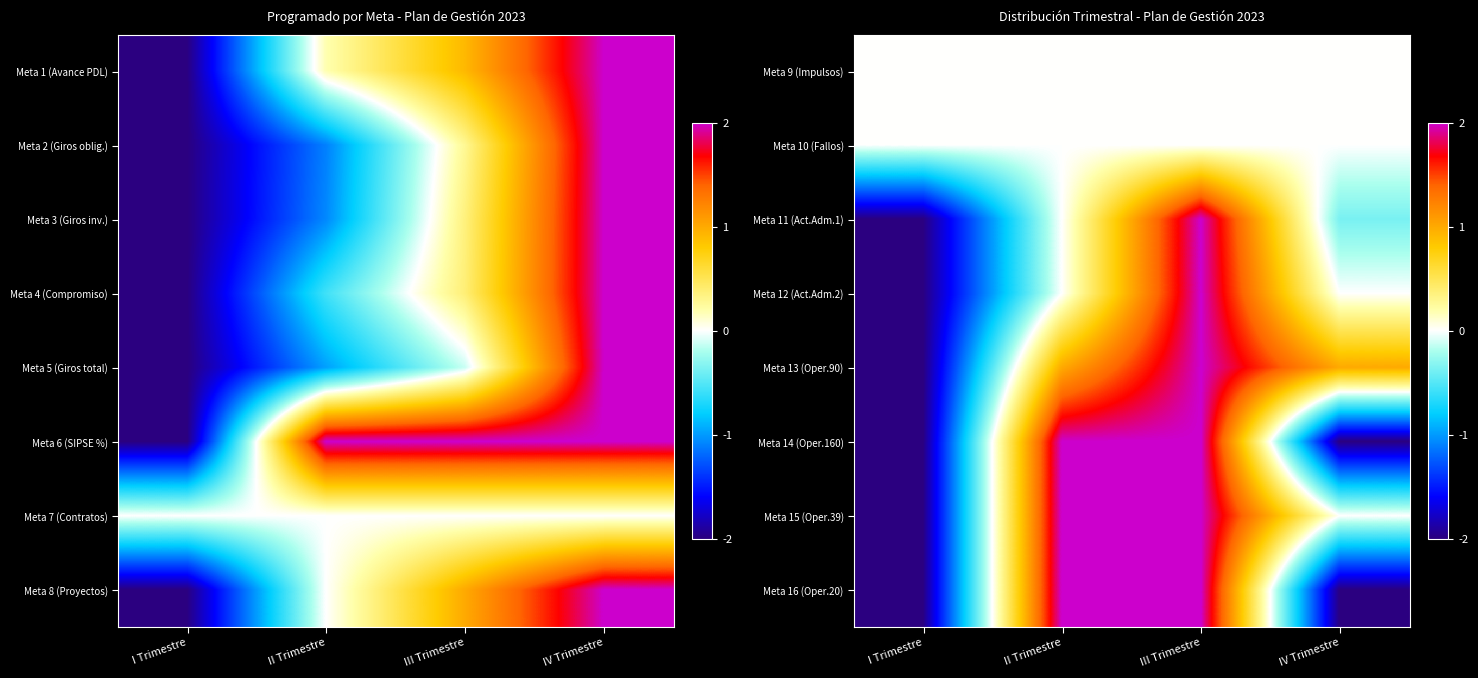

Rank the categories by Meta 12 (Act.Adm.2) value from highest to lowest.

III Trimestre, II Trimestre, IV Trimestre, I Trimestre